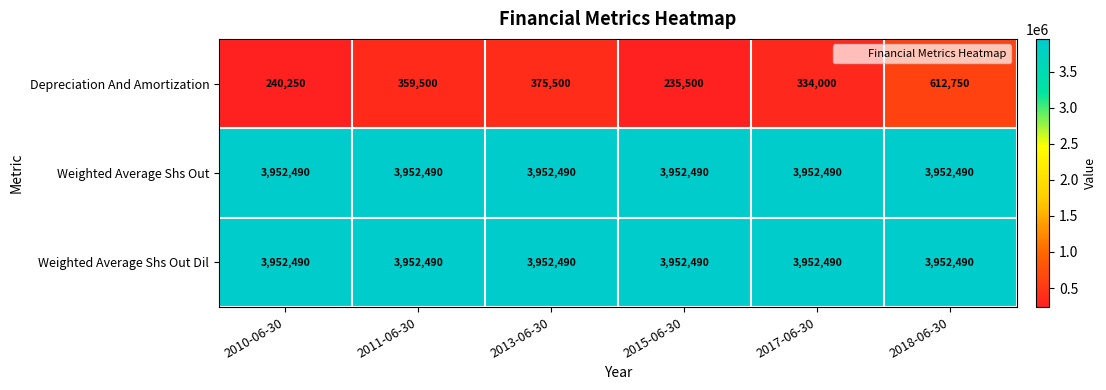

The value of Weighted Average Shs Out at 2017-06-30 is 3952490. True or false?

True